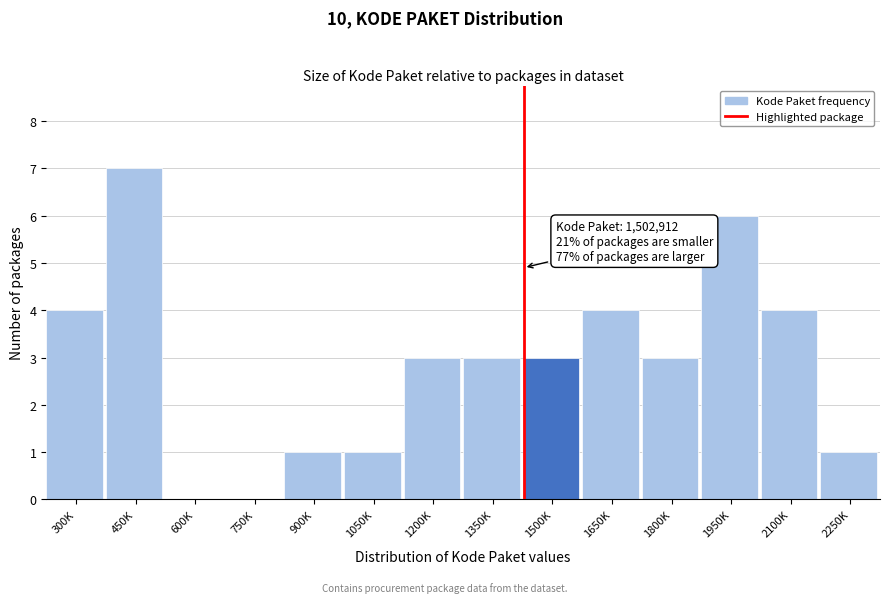

Reading left to right, extract all data points from this chart.

300K=4	450K=7	600K=0	750K=0	900K=1	1050K=1	1200K=3	1350K=3	1500K=3	1650K=4	1800K=3	1950K=6	2100K=4	2250K=1